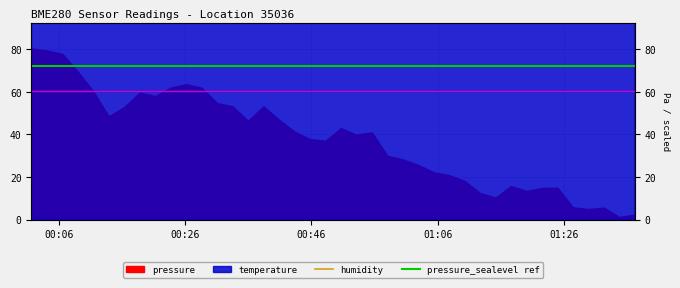

How many intersections are there between humidity and temperature?

2